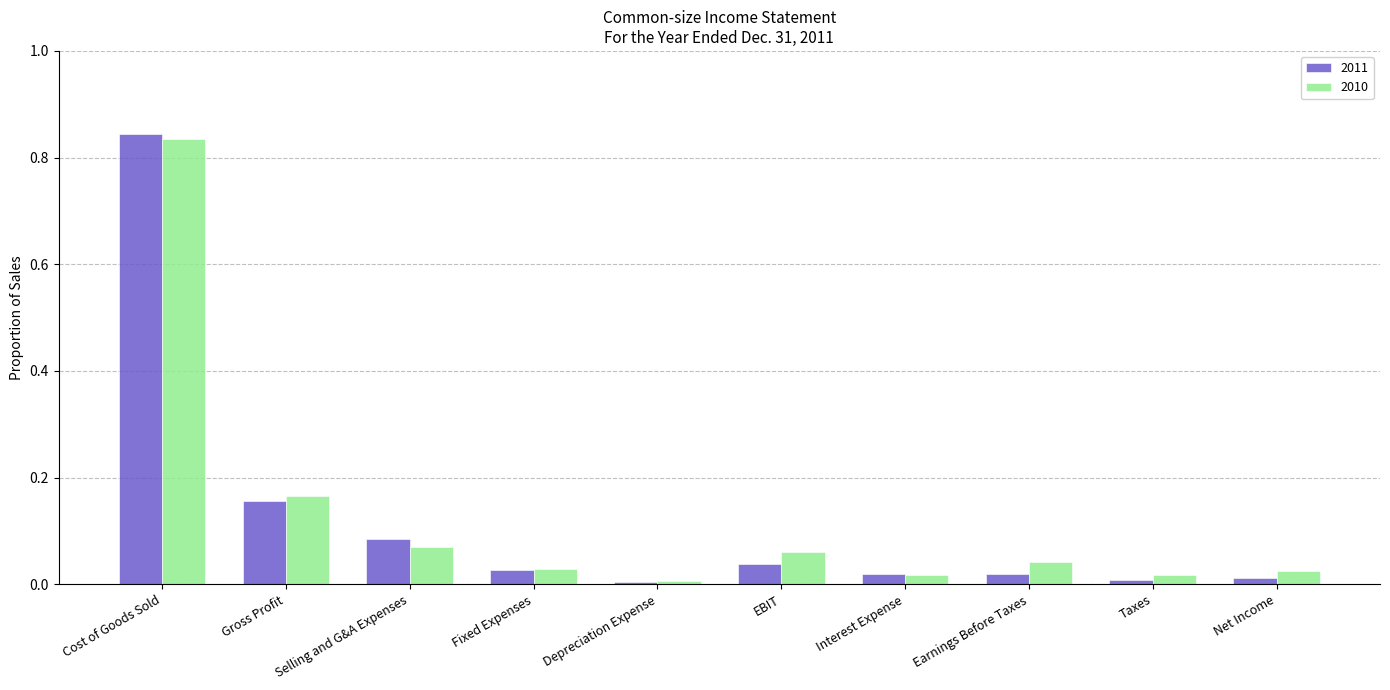

What is the total value across all series at Gross Profit?

0.3